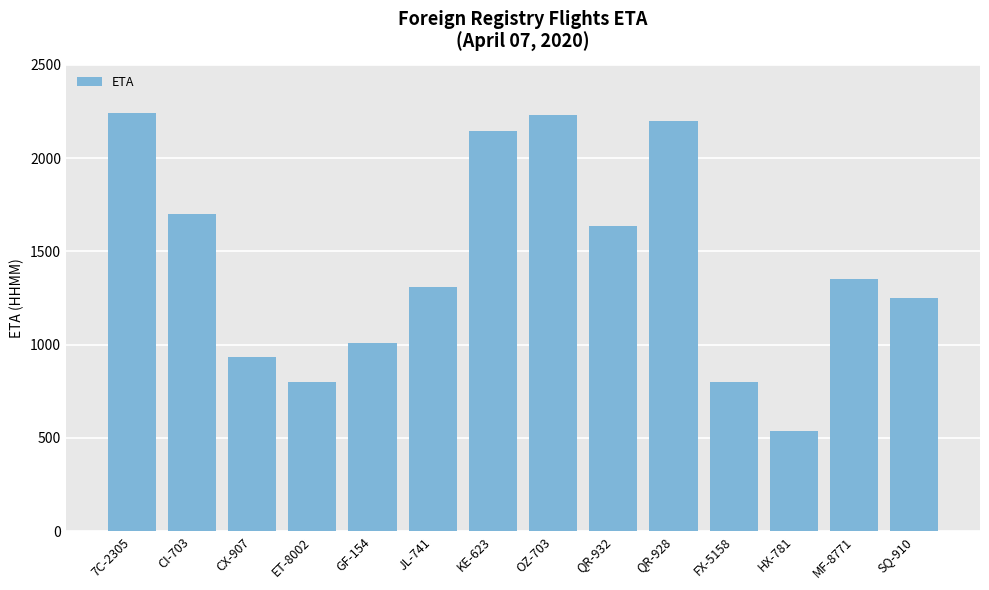

What is the minimum value shown in the chart?

535